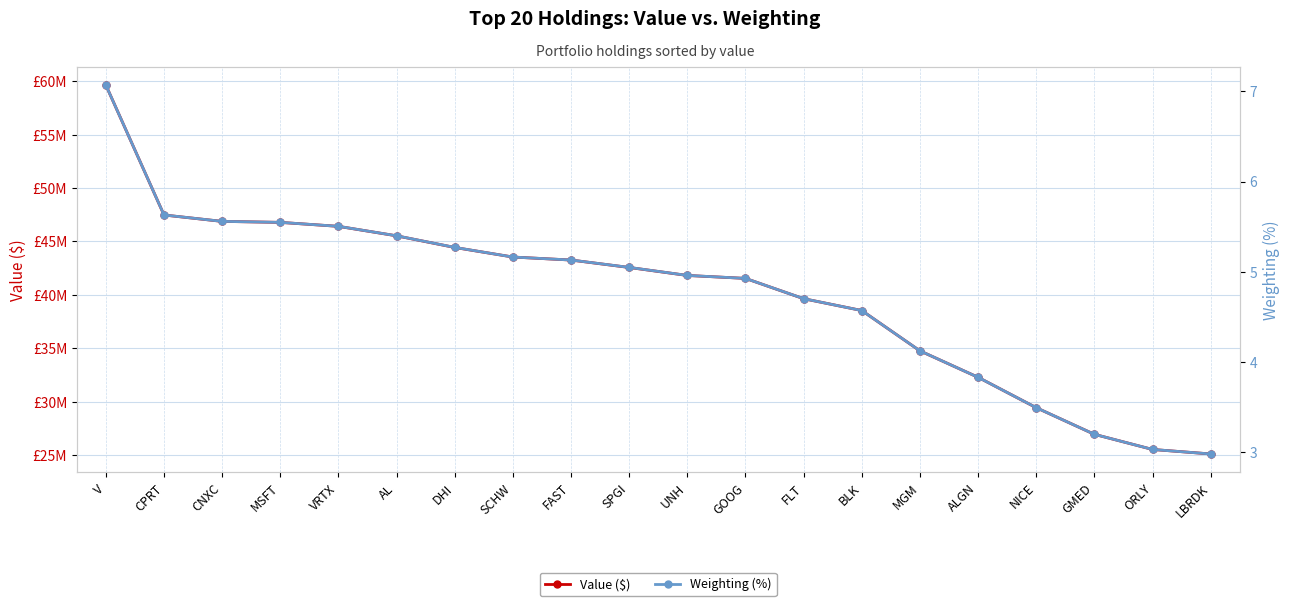

Which series changed the most between V and SCHW?

Value ($)